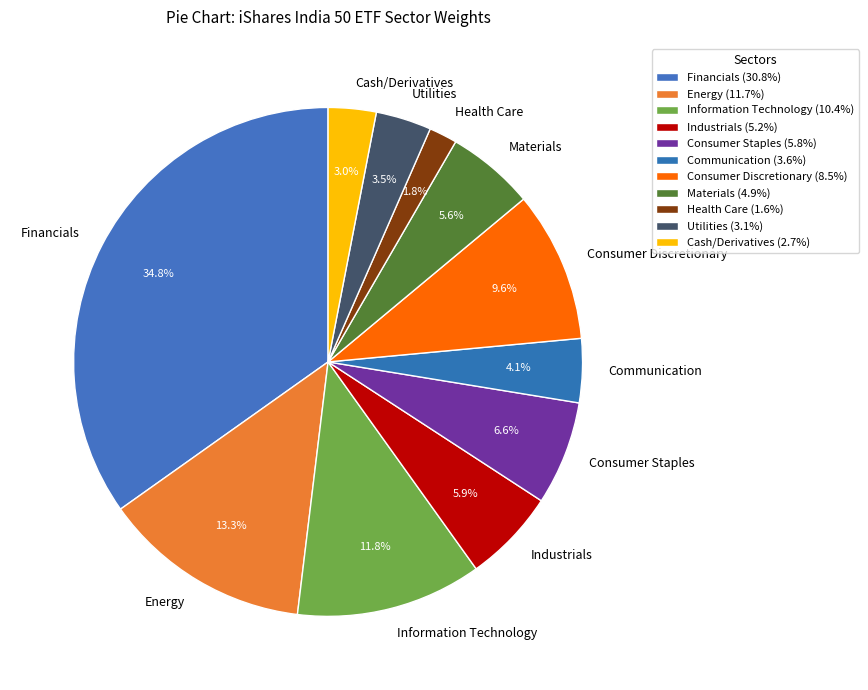

The Communication slice represents 19% of the pie. True or false?

False